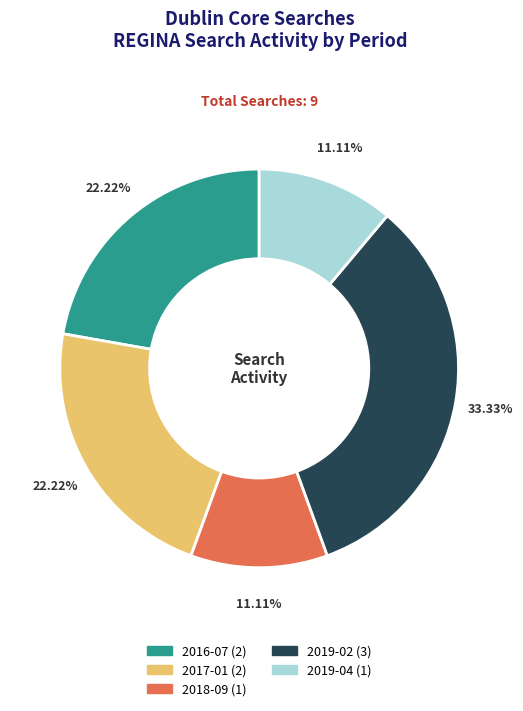

Approximately how many times larger is the value at 2018-09 compared to 2019-02?

0.3